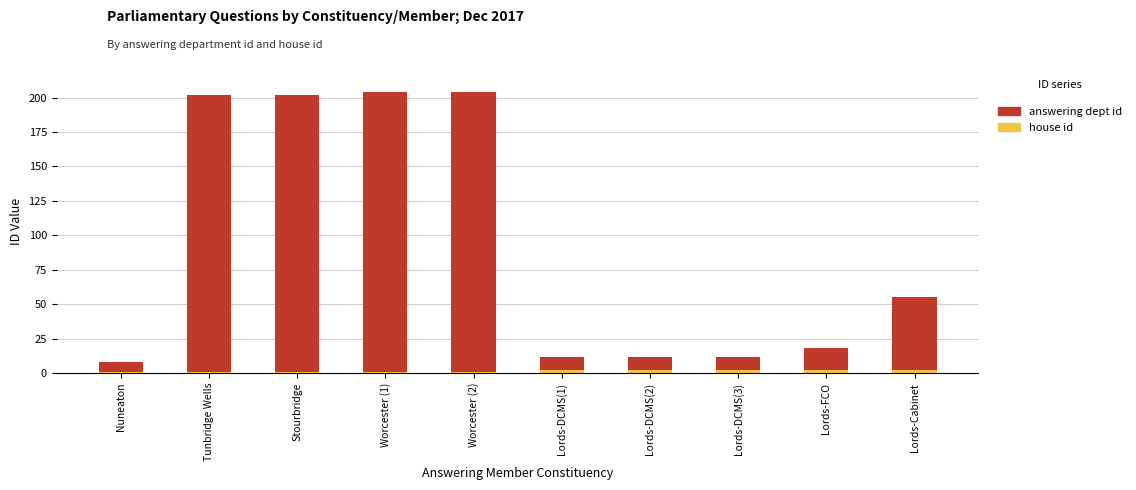

What is the total value across all series at Lords-DCMS(1)?

12